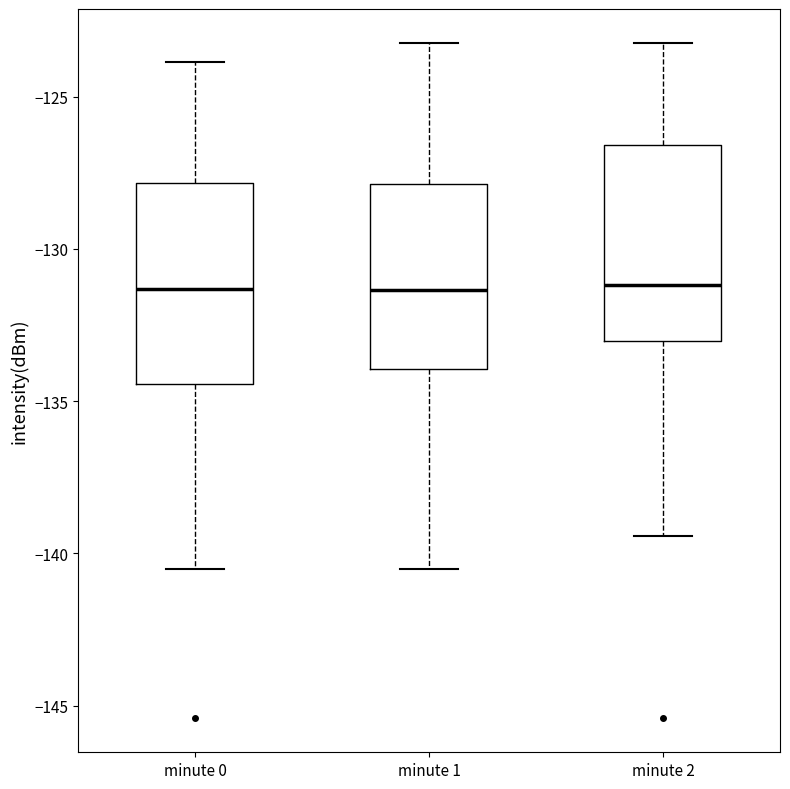

Where is the lower edge of the box for minute 0 on the y-axis? The values are not printed on the chart, so give them approximately, as read against the axis.

-134.5